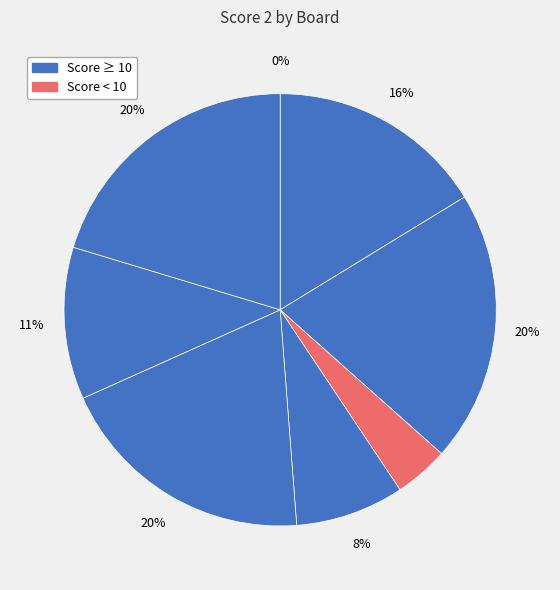

What is the smallest slice in the pie chart?

1